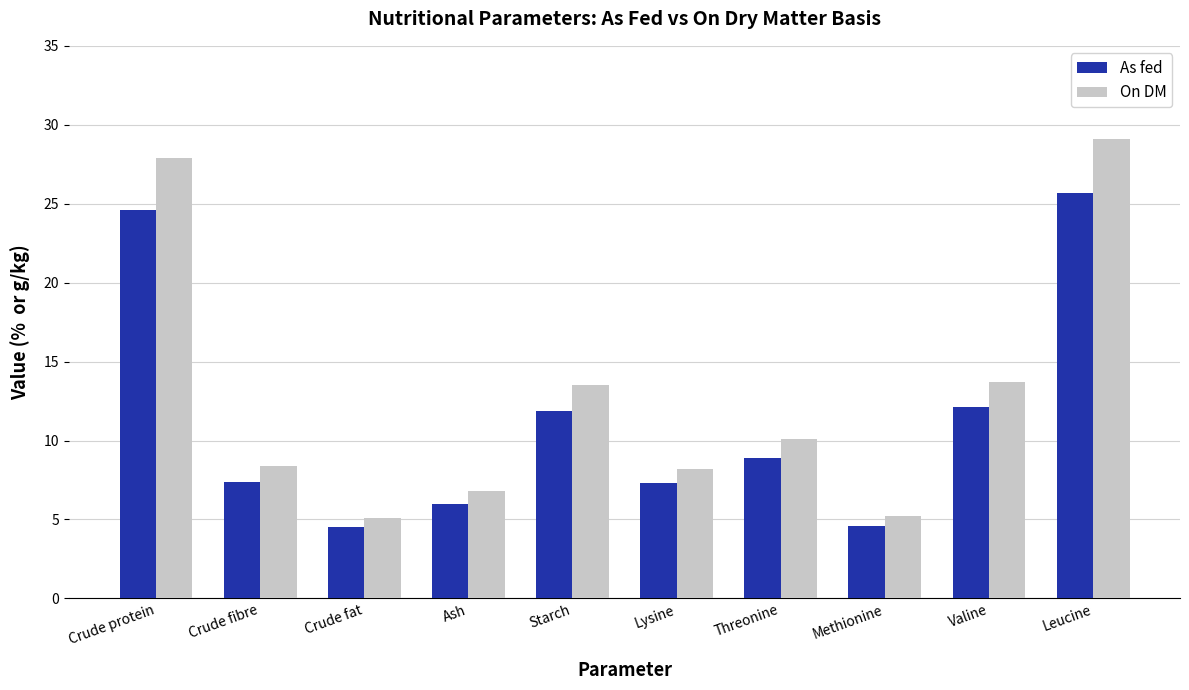

Rank the series by their average value, from lowest to highest.

As fed, On DM